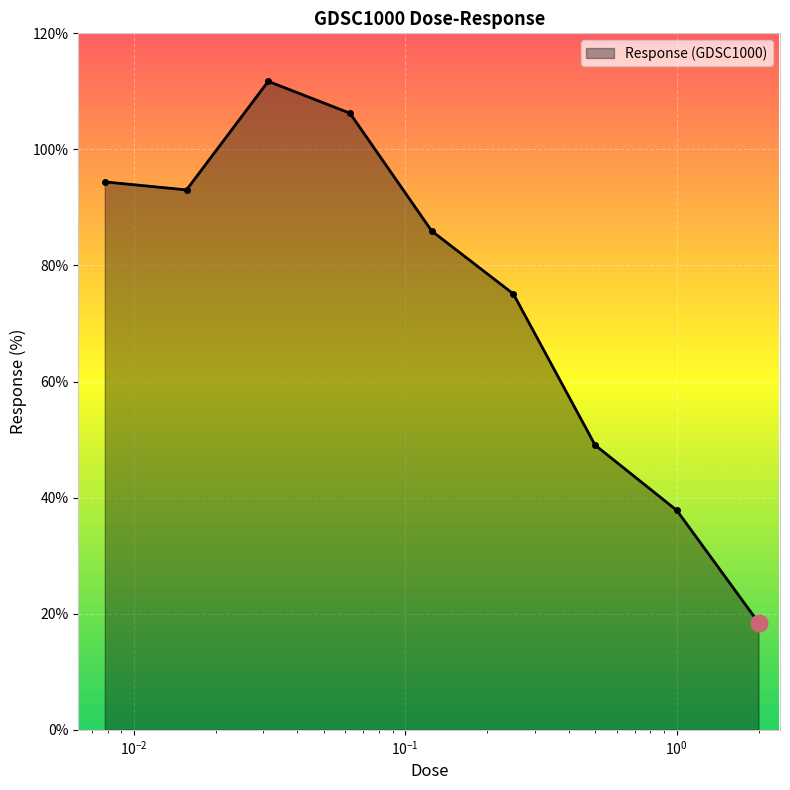

What is the minimum value shown in the chart?

18.5